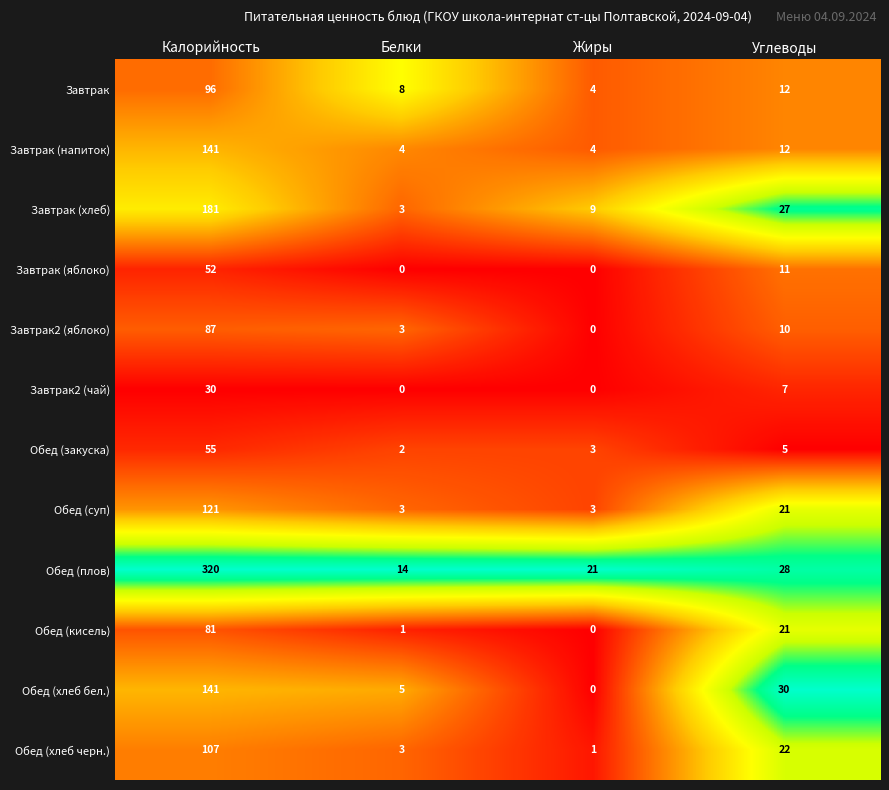

What is the average value of the Завтрак (хлеб) series?

55